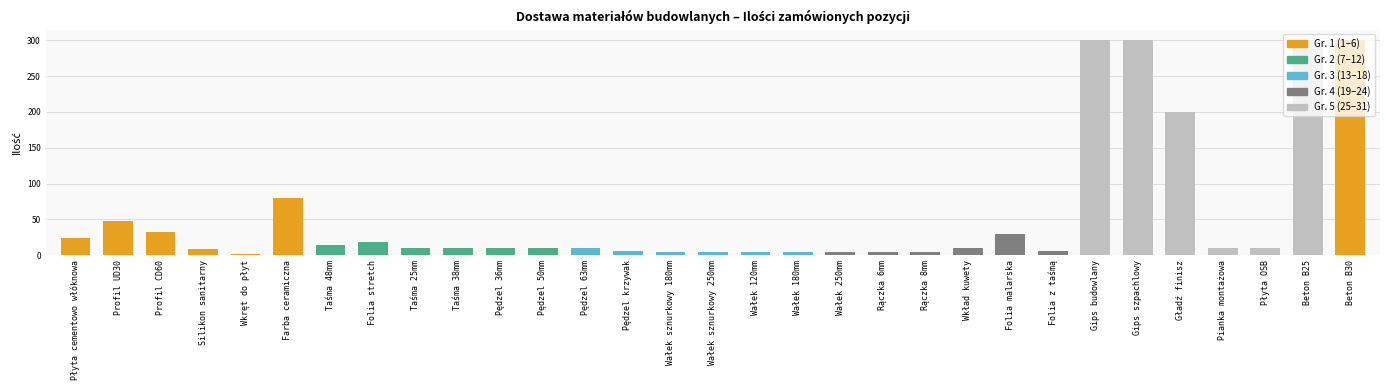

What is the label of the 13th bar from the left?

Pędzel 63mm